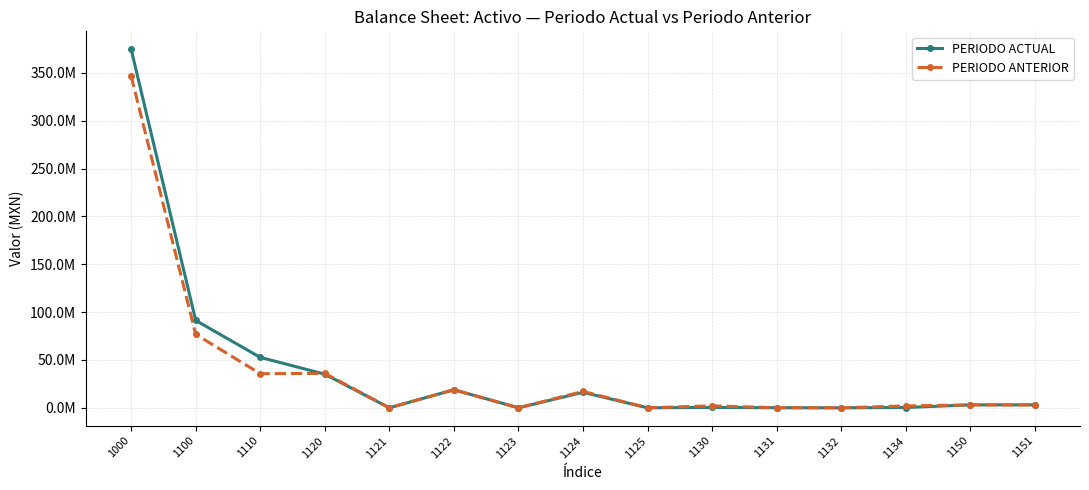

Does the chart have visible grid lines?

Yes